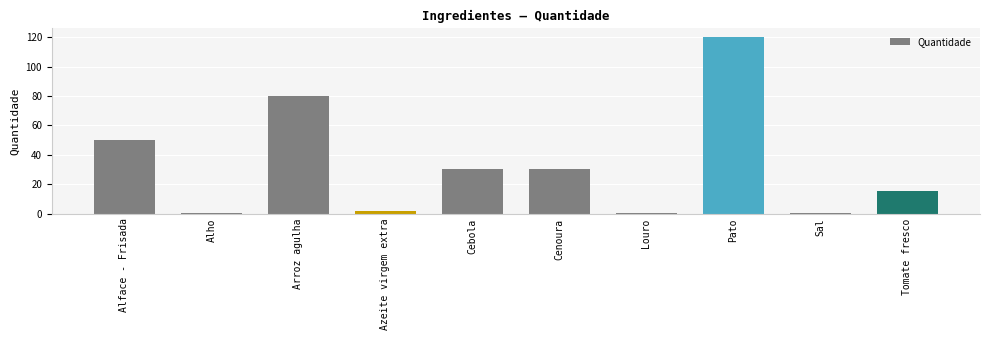

Approximately how many times larger is the value at Azeite virgem extra compared to Tomate fresco?

0.1